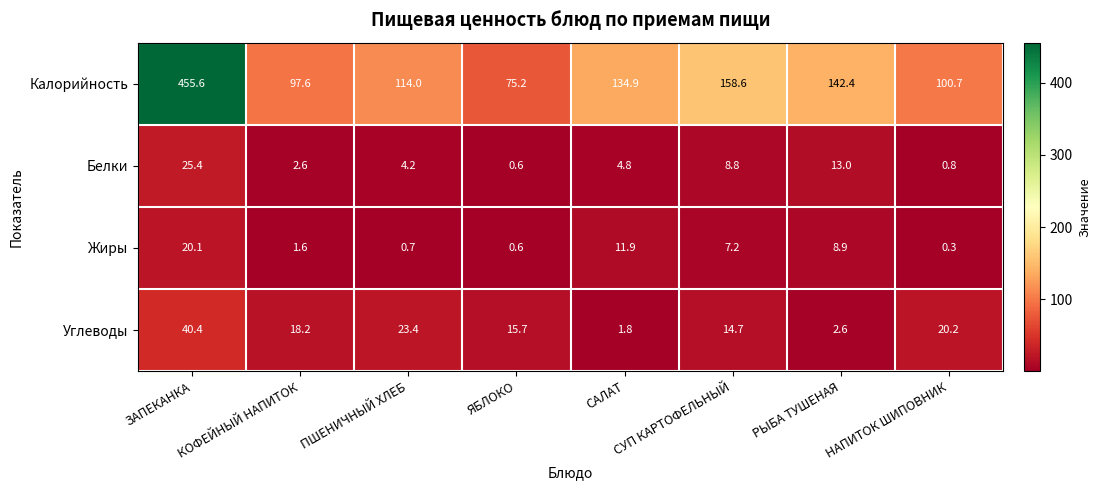

The value of Жиры at НАПИТОК ШИПОВНИК is 0.3. True or false?

True